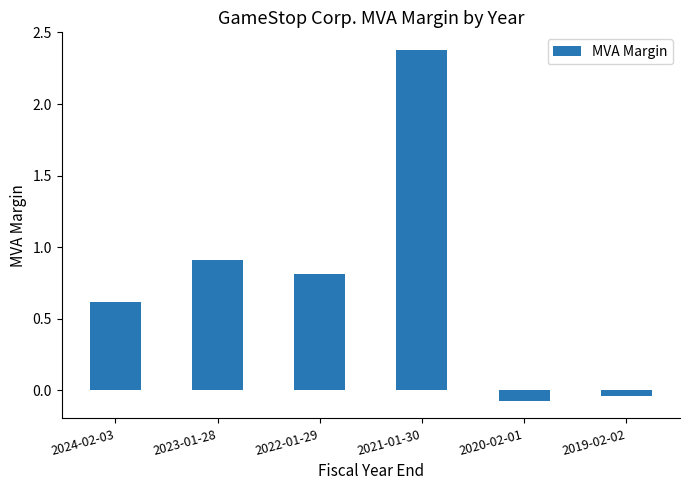

What is the label of the 4th bar from the left?

2021-01-30